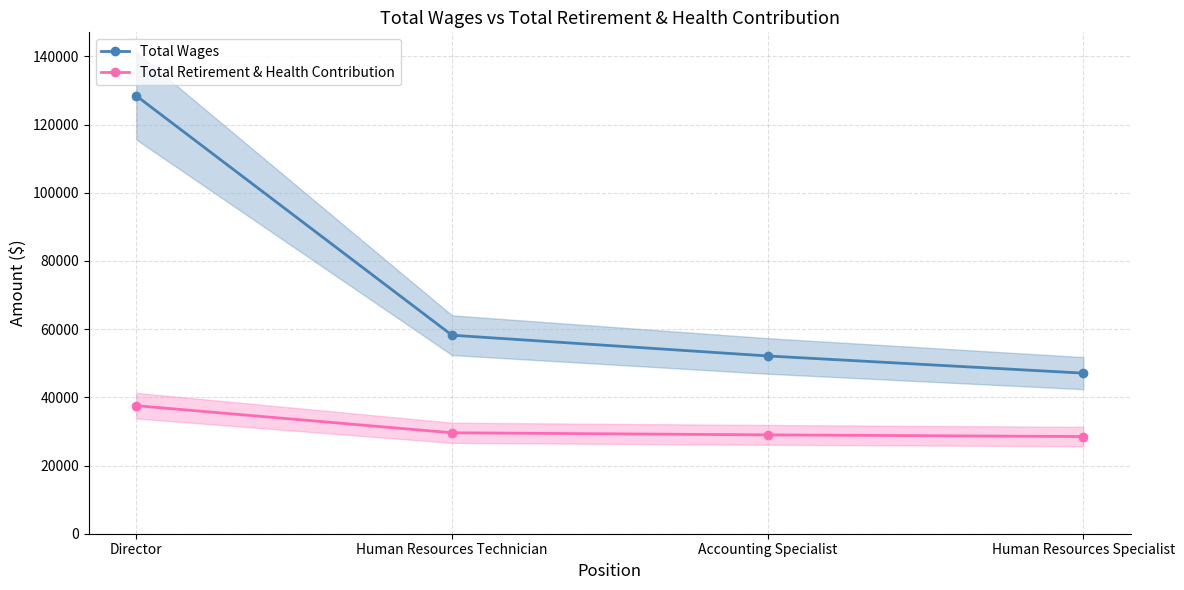

How many lines are shown in the chart?

2